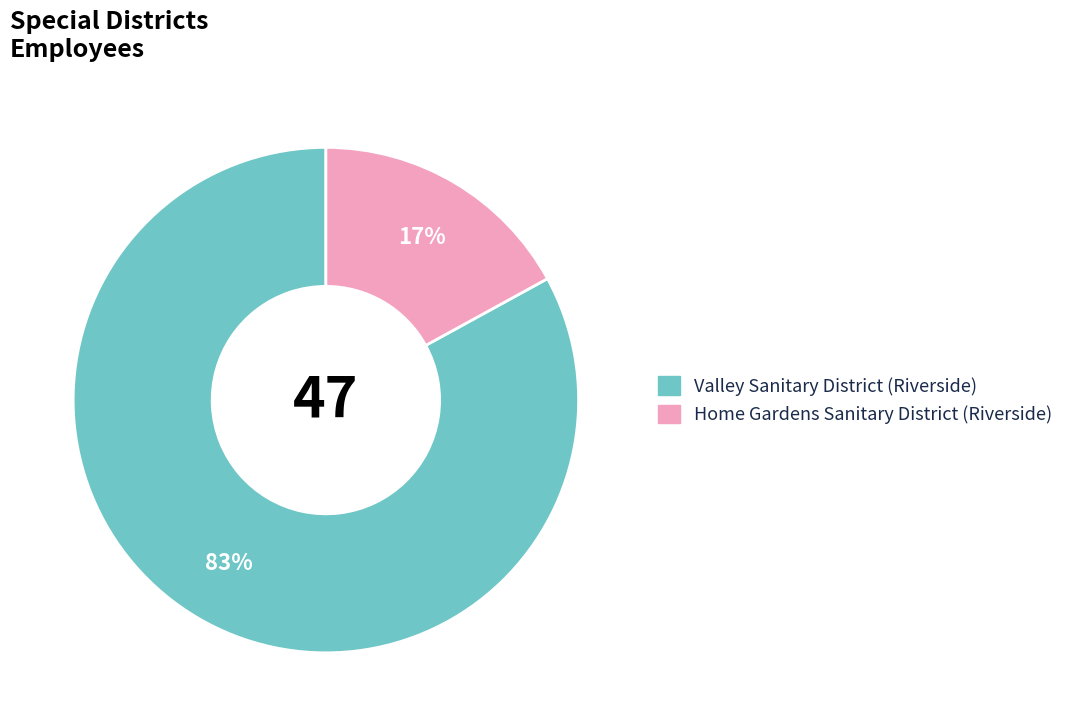

Do Home Gardens Sanitary District (Riverside) and Valley Sanitary District (Riverside) together represent more than half of the pie?

Yes